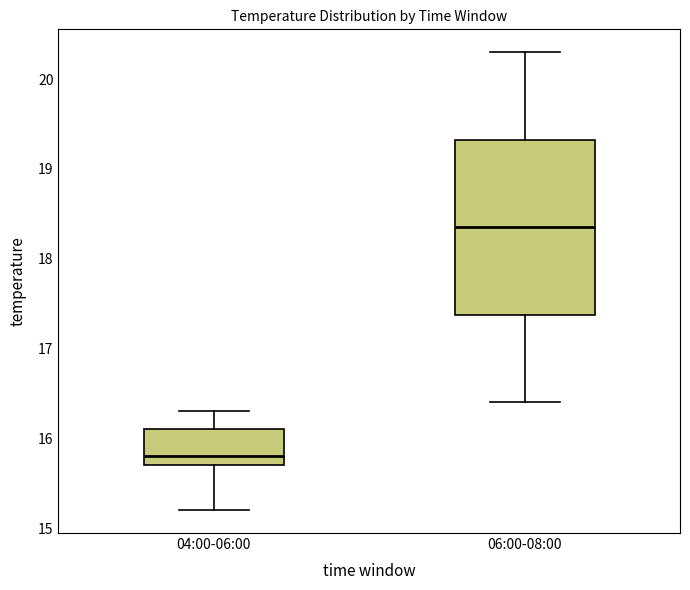

Reading left to right, read every box against the y-axis: the position of its median line, the range the box covers, and the ends of its whiskers. The values are not printed on the chart, so give them approximately, as read against the axis.

04:00-06:00: median 15.8, box 15.7 to 16.1, whiskers 15.2 to 16.3
06:00-08:00: median 18.4, box 17.4 to 19.3, whiskers 16.4 to 20.3